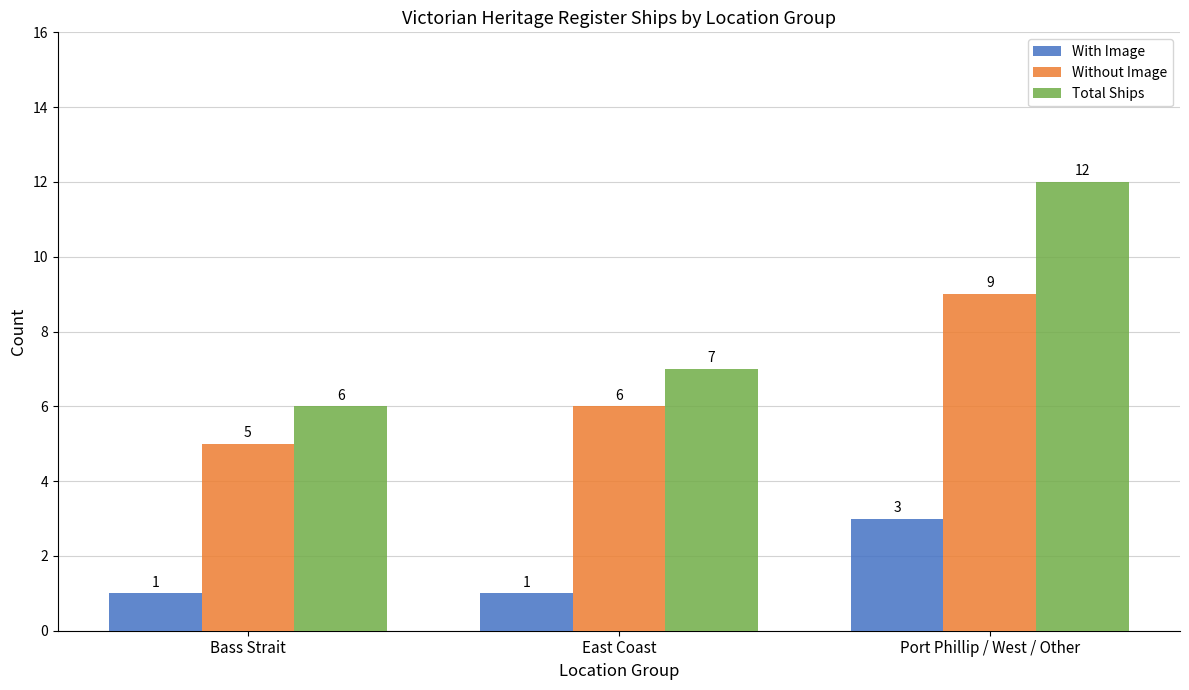

Rank the series by their maximum value, from lowest to highest.

With Image, Without Image, Total Ships